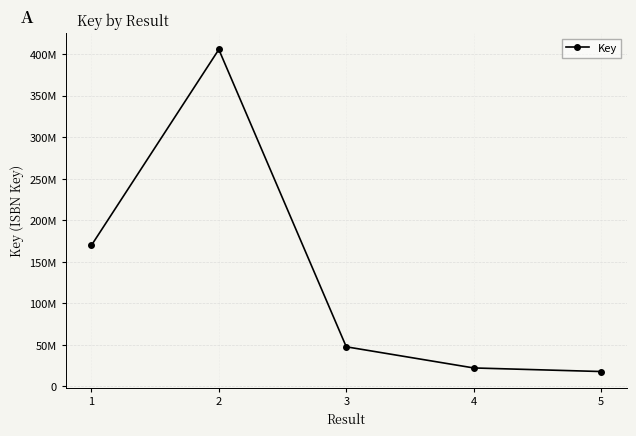

At which category does the chart reach its peak across all series?

2